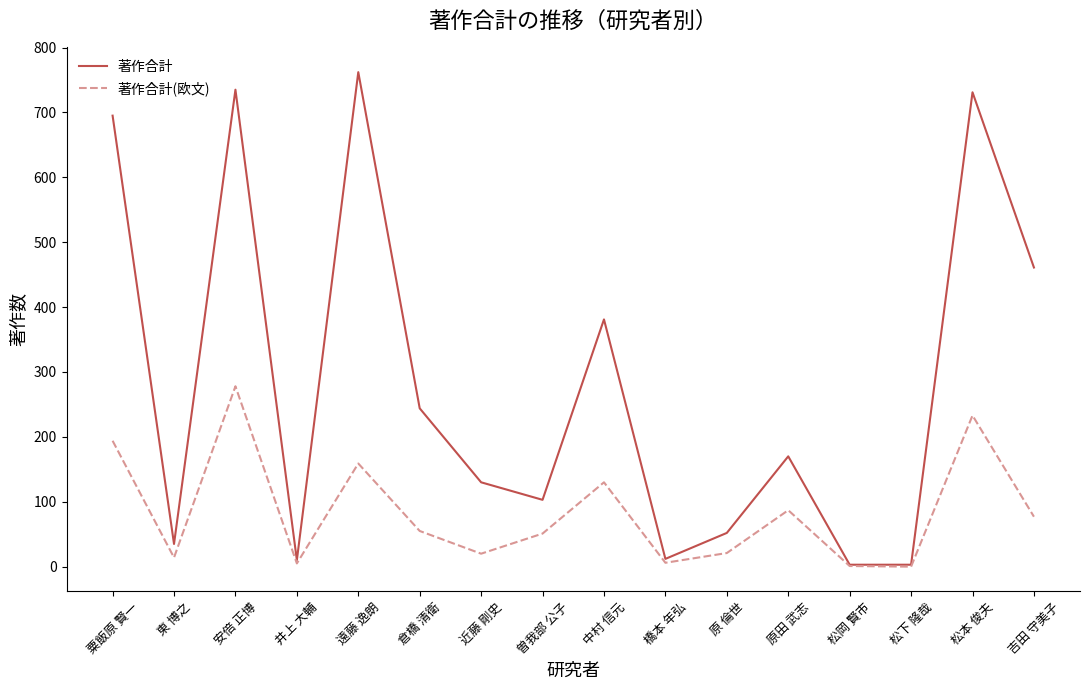

Which series changed the most between 原 倫世 and 松下 隆哉?

著作合計